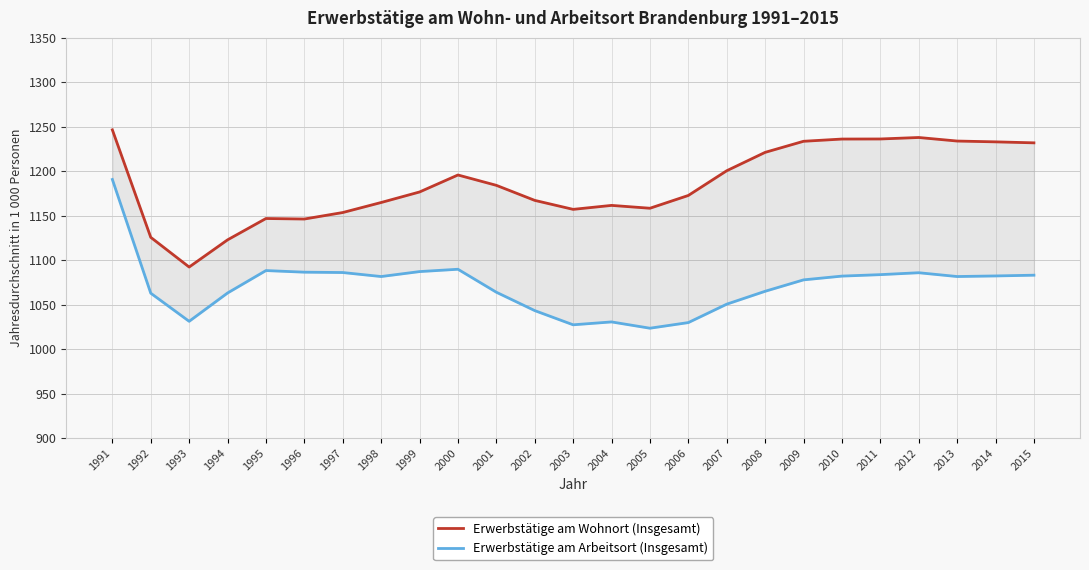

Where is the first local minimum for Erwerbstätige am Wohnort (Insgesamt)?

1993